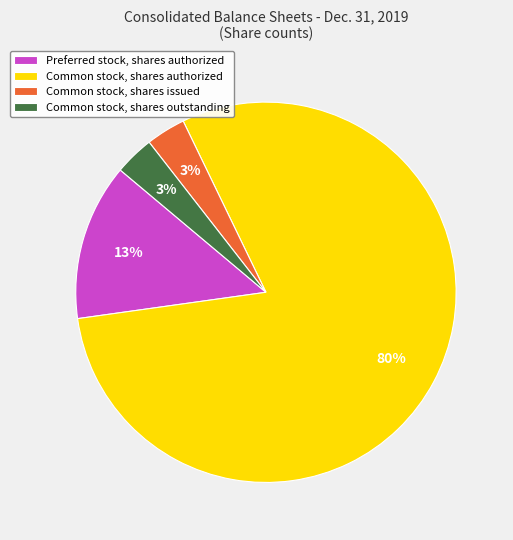

True or false: Preferred stock, shares authorized accounts for 24% of the total.

False